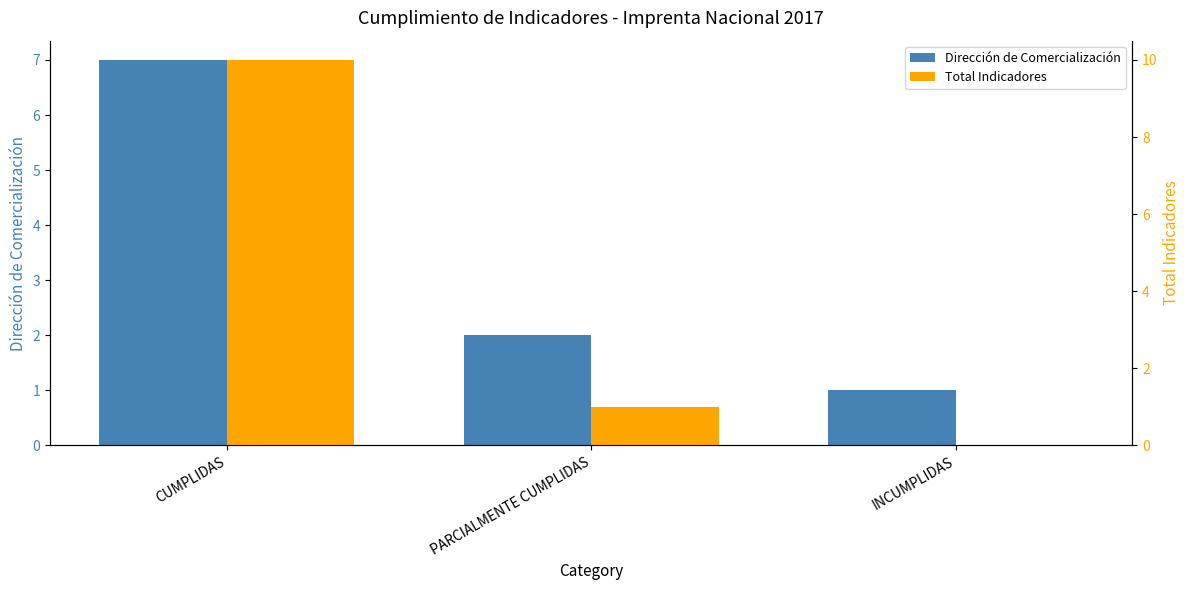

Which series changed the most between PARCIALMENTE CUMPLIDAS and INCUMPLIDAS?

Dirección de Comercialización